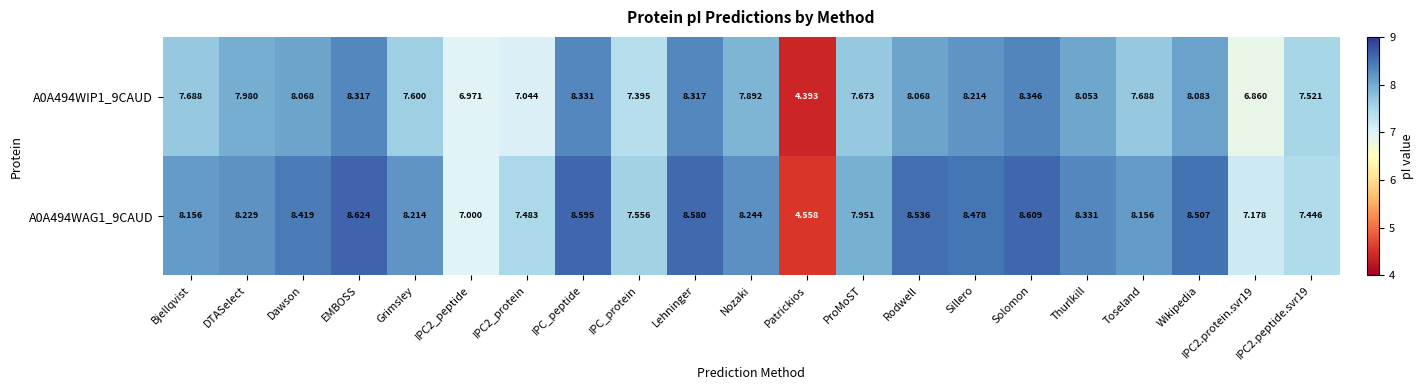

At which category is the sum across all series the highest?

Solomon